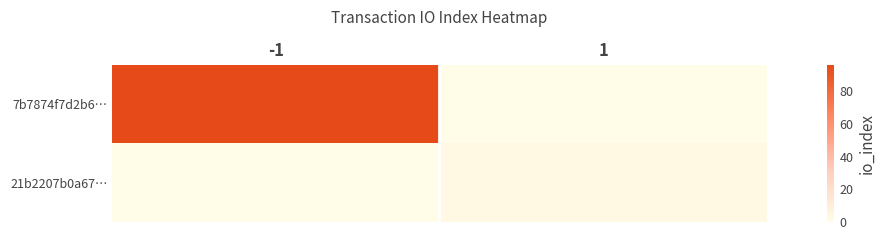

What is the total value across all series at -1?

96